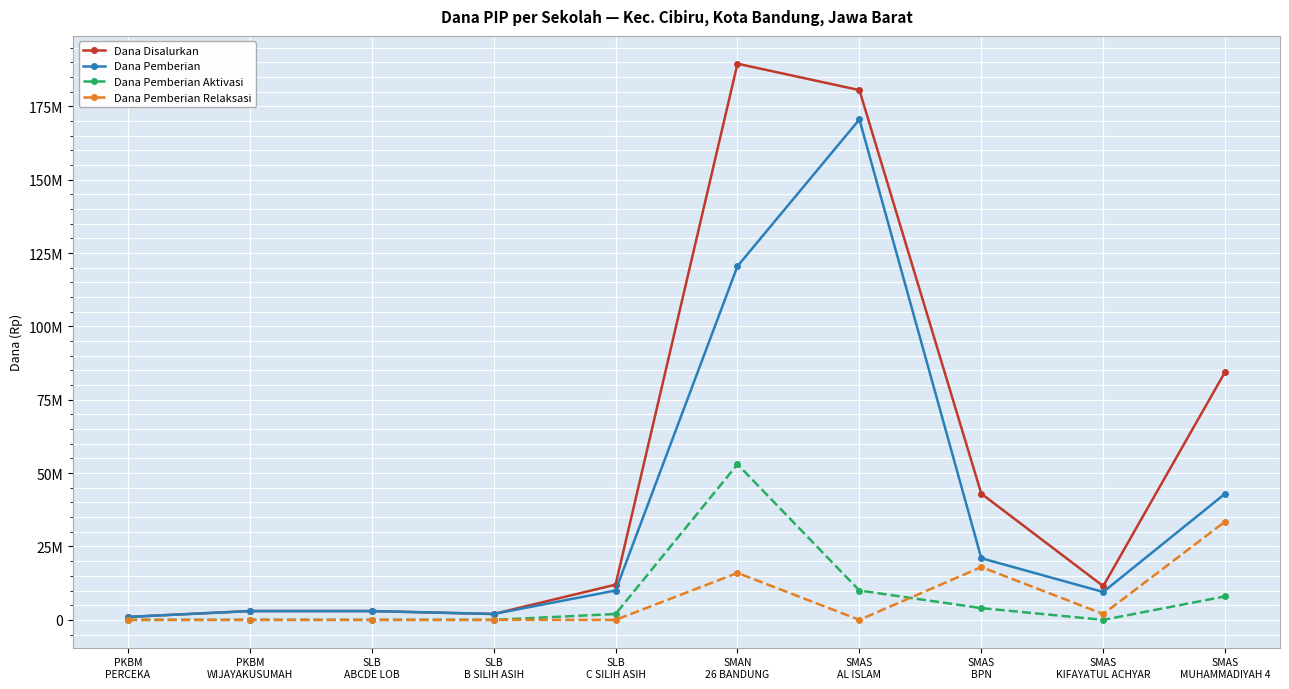

At which label is Dana Pemberian Aktivasi closest to 26500000?

SMAS
AL ISLAM